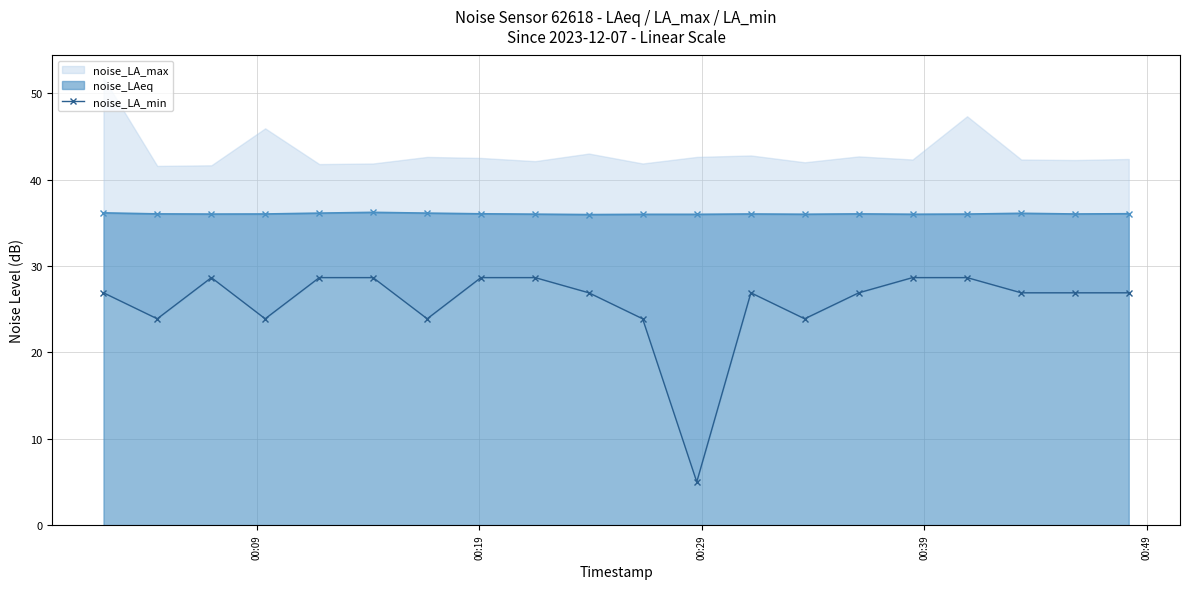

What is the minimum value for noise_LAeq?

36.0